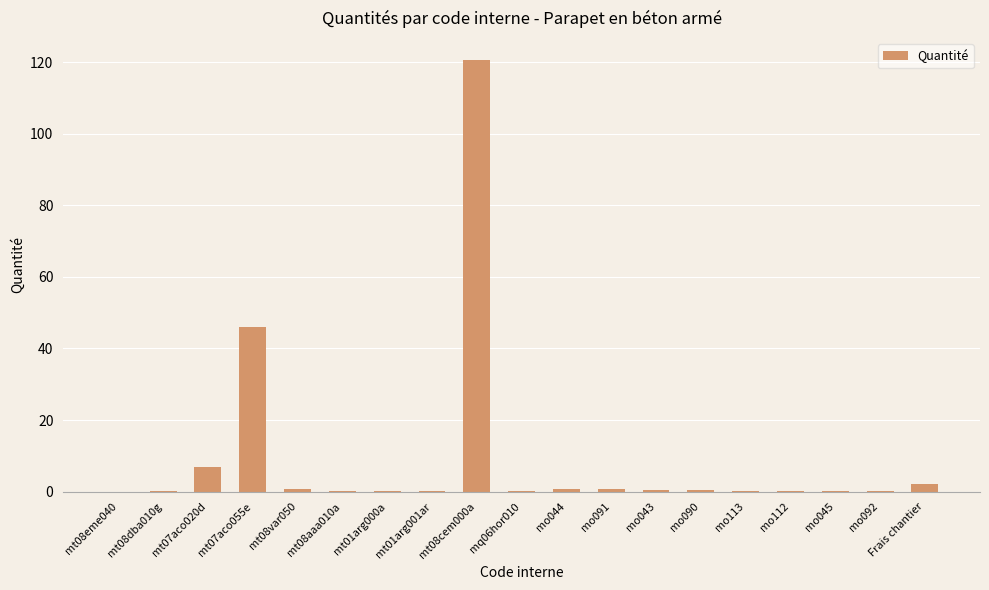

Is it true that the value at mt08eme040 is 0.0?

True